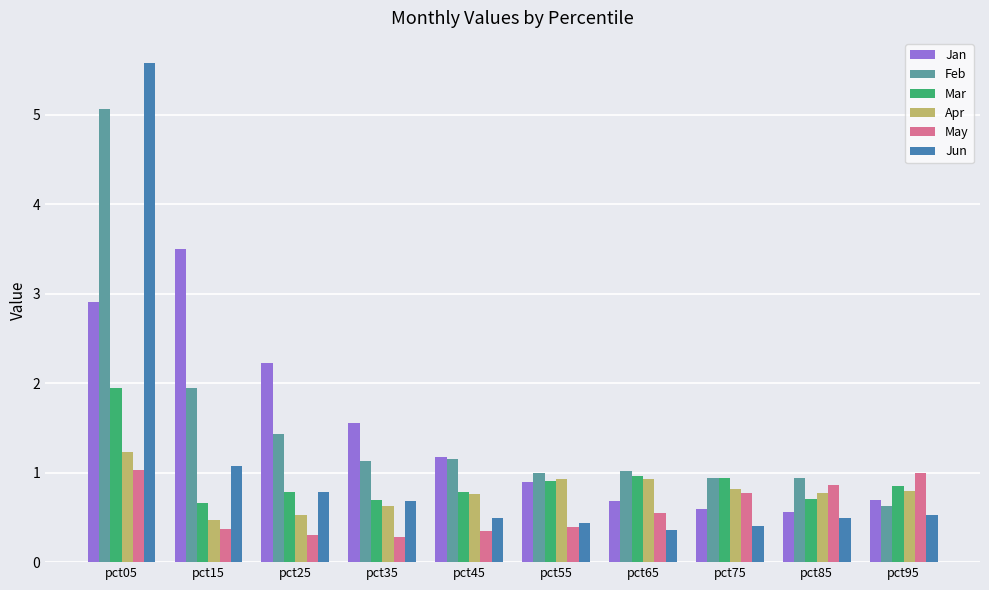

Are the bars horizontal?

No